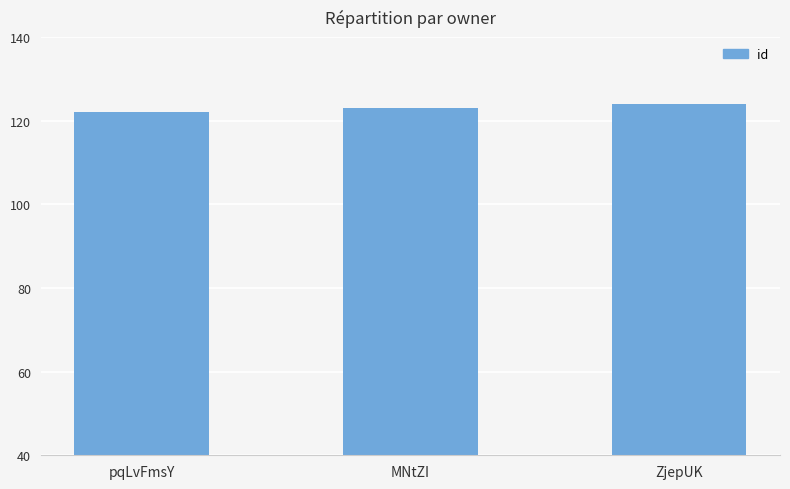

Approximately how many times larger is the value at pqLvFmsY compared to MNtZI?

1.0